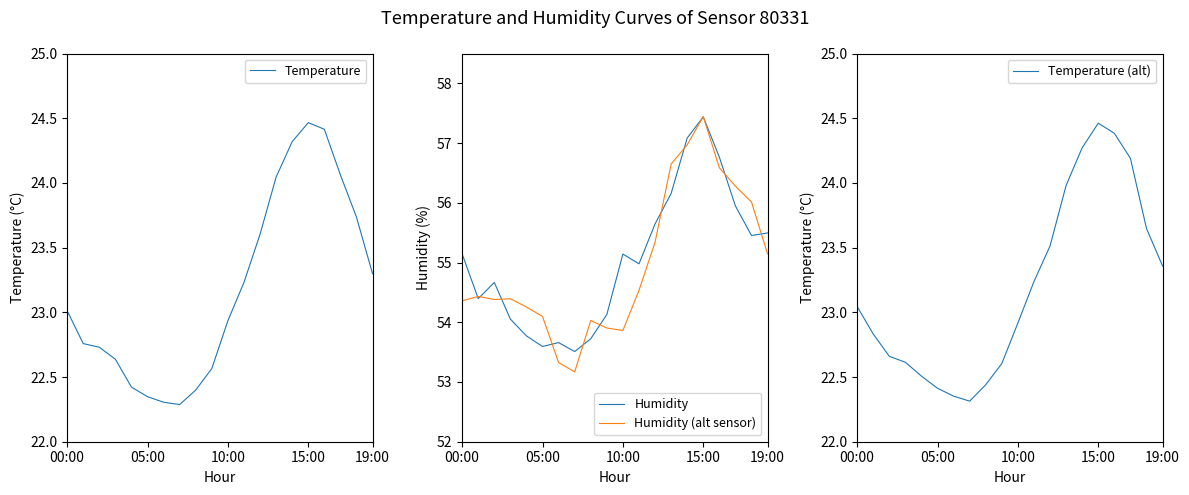

Which category has the lowest value across all series?

7